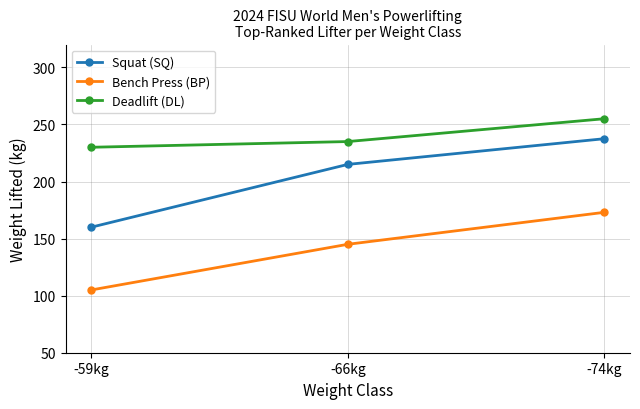

What is the lowest value of the Bench Press (BP) series?

105.0